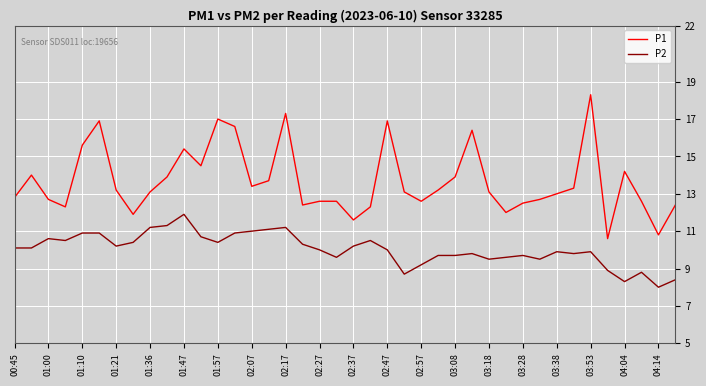

Which series has the widest spread of values?

P1